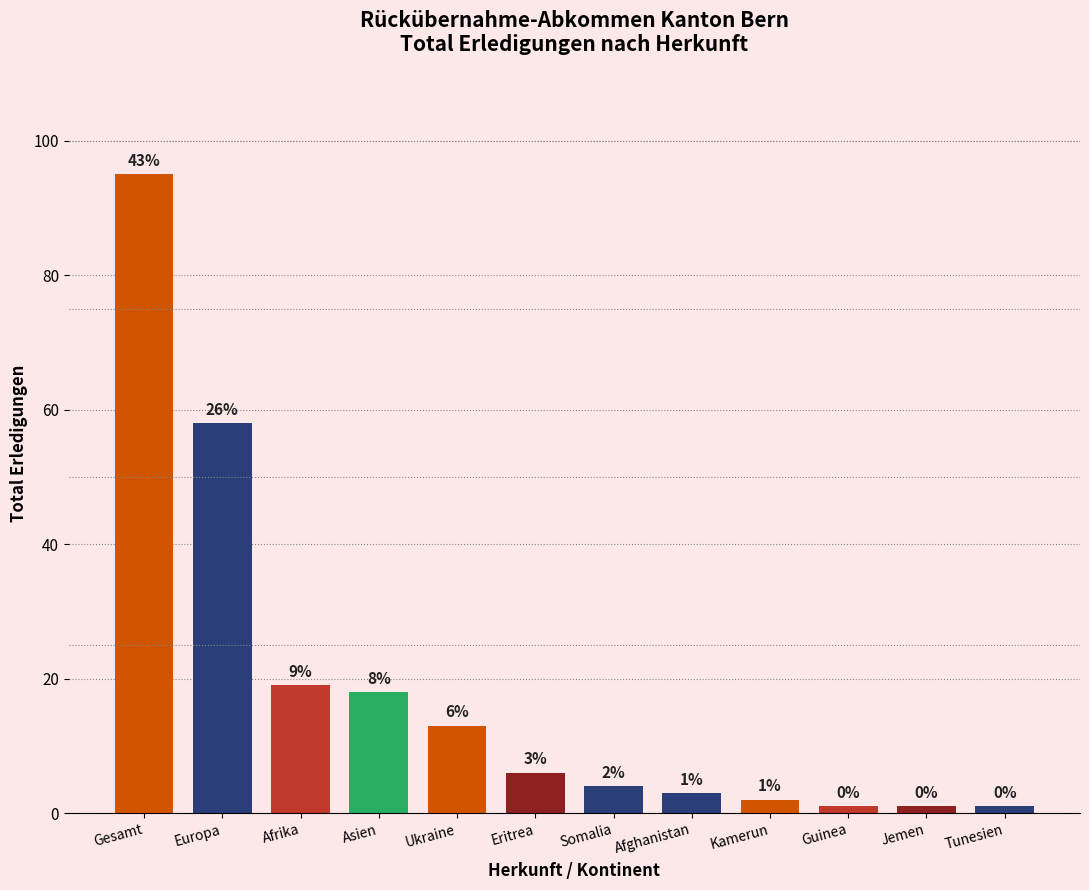

Does the chart contain any negative values?

No